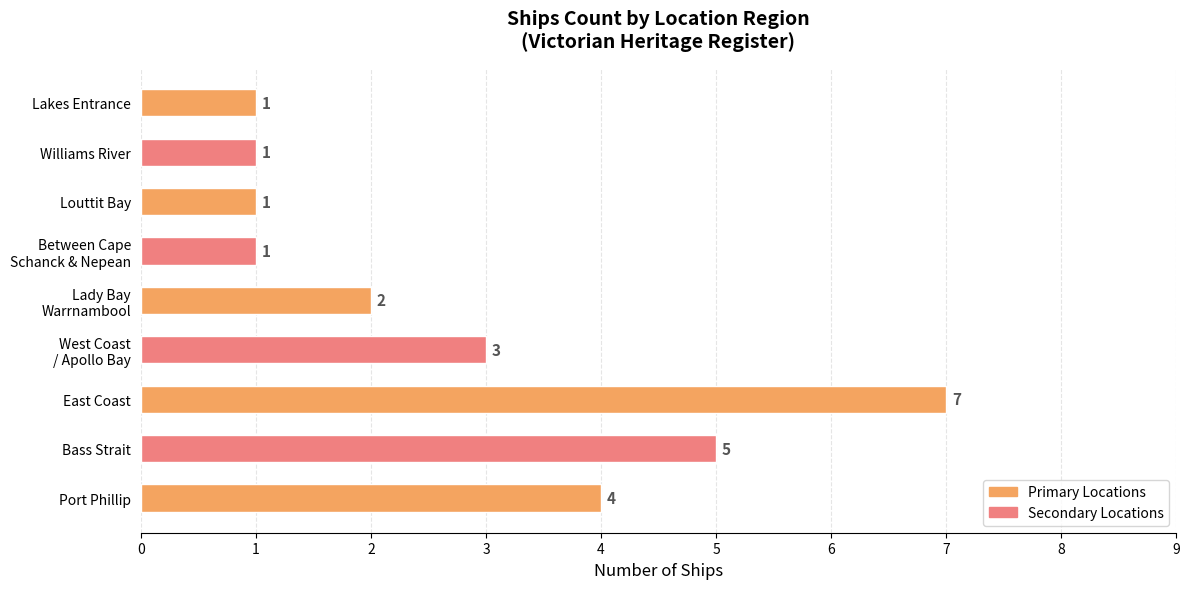

Reading bottom to top, list all the values displayed in this chart.

4	5	7	3	2	1	1	1	1